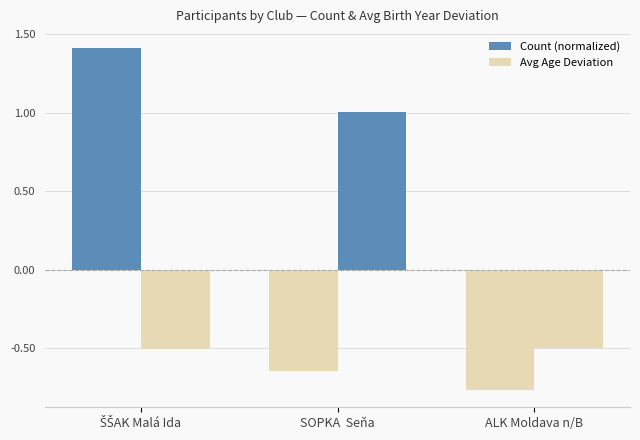

How many positive values does the Avg Age Deviation series have?

1